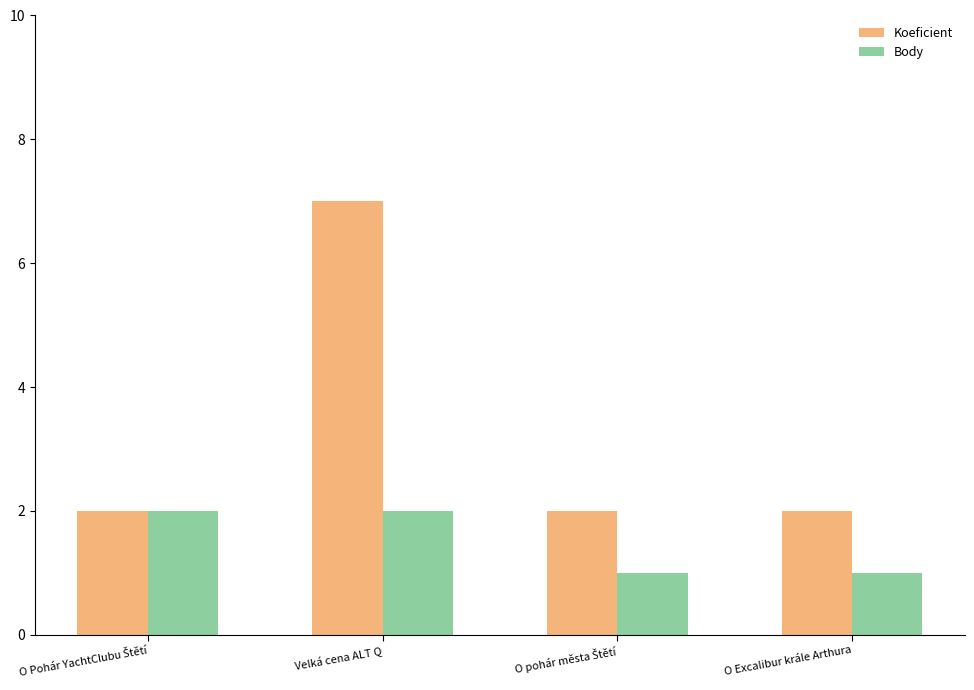

Reading left to right, list all the values displayed in this chart.

Koeficient: 2	7	2	2
Body: 2	2	1	1